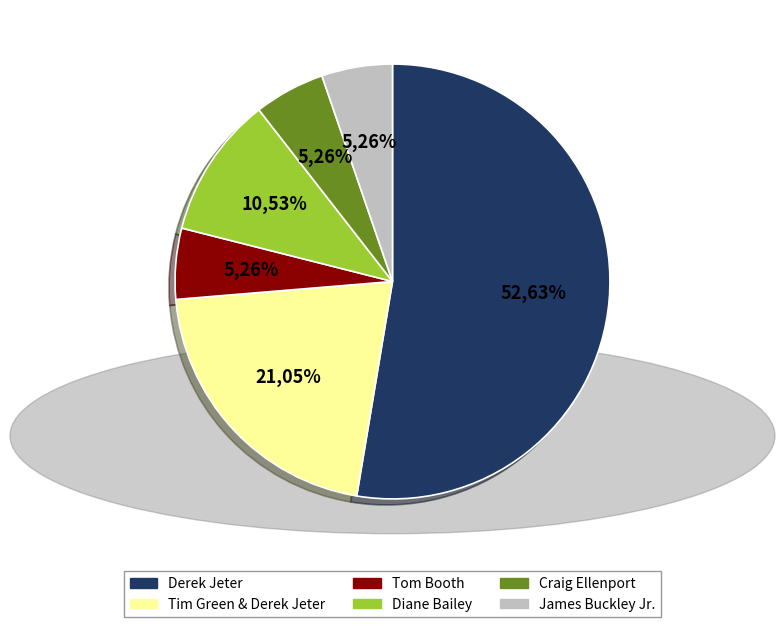

To the nearest percent, what portion does Tom Booth represent?

5%